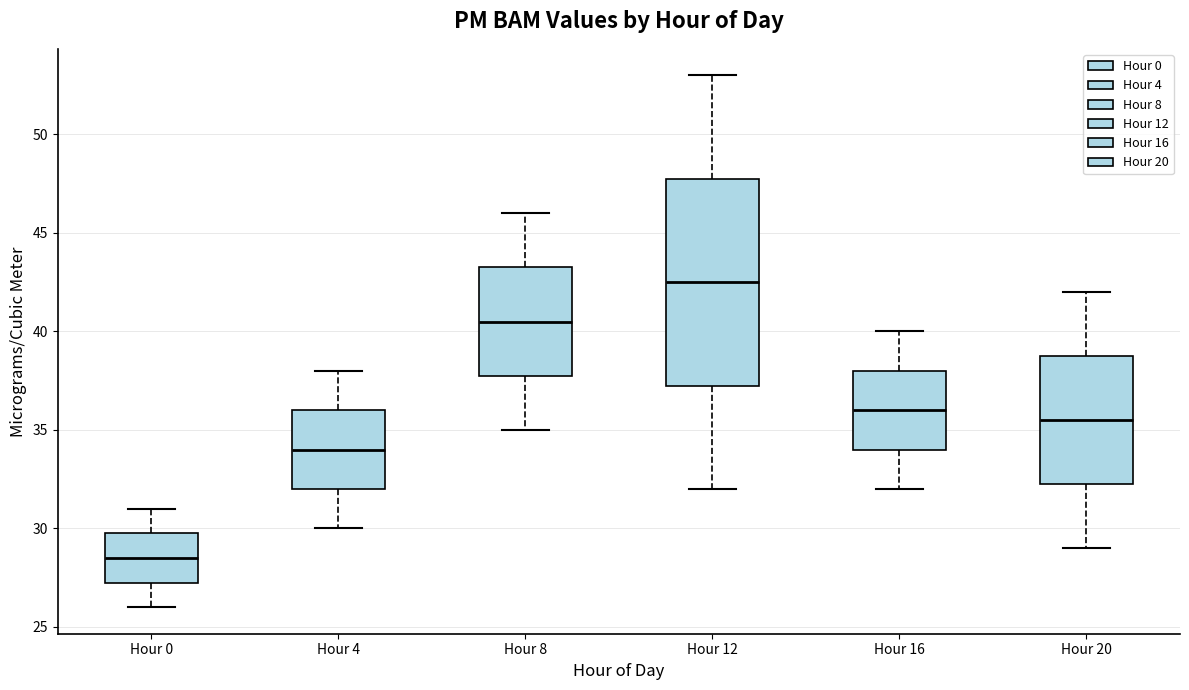

Which box is the tallest, from its lower edge to its upper edge?

Hour 12